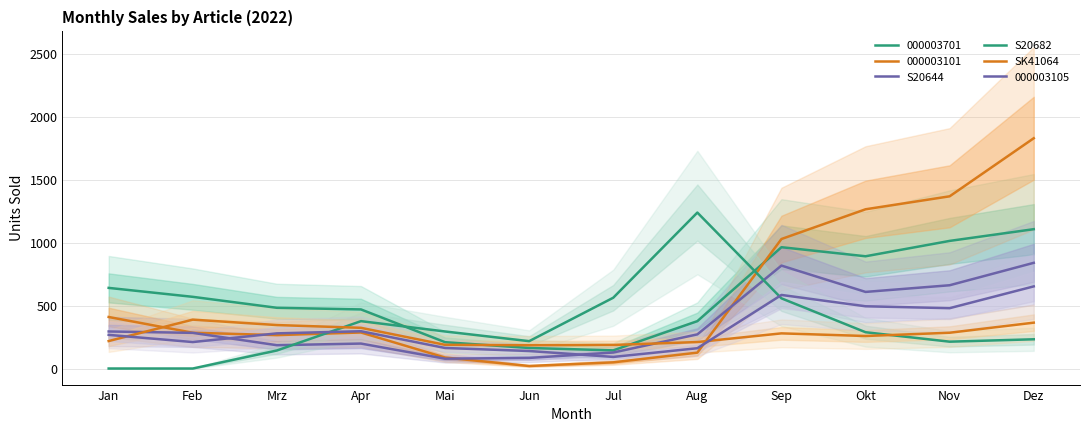

What is the approximate value of S20644 at Okt, to the nearest 50?

600